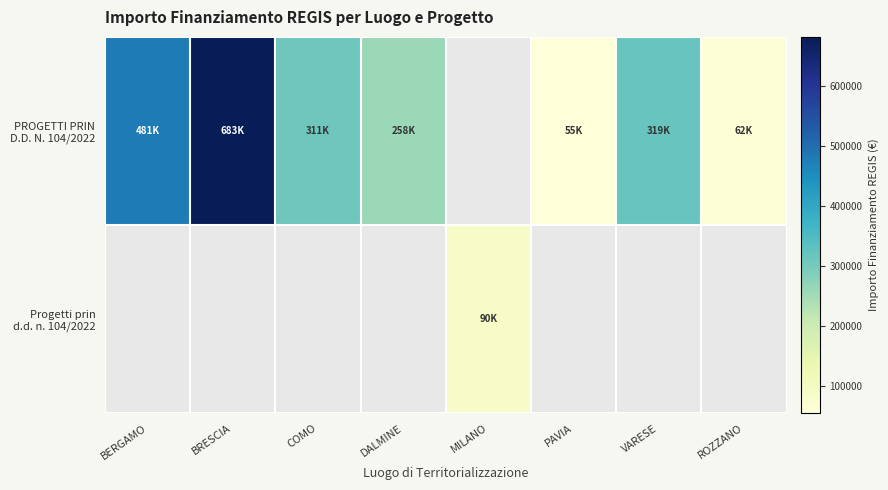

Between COMO and VARESE, which is larger?

VARESE